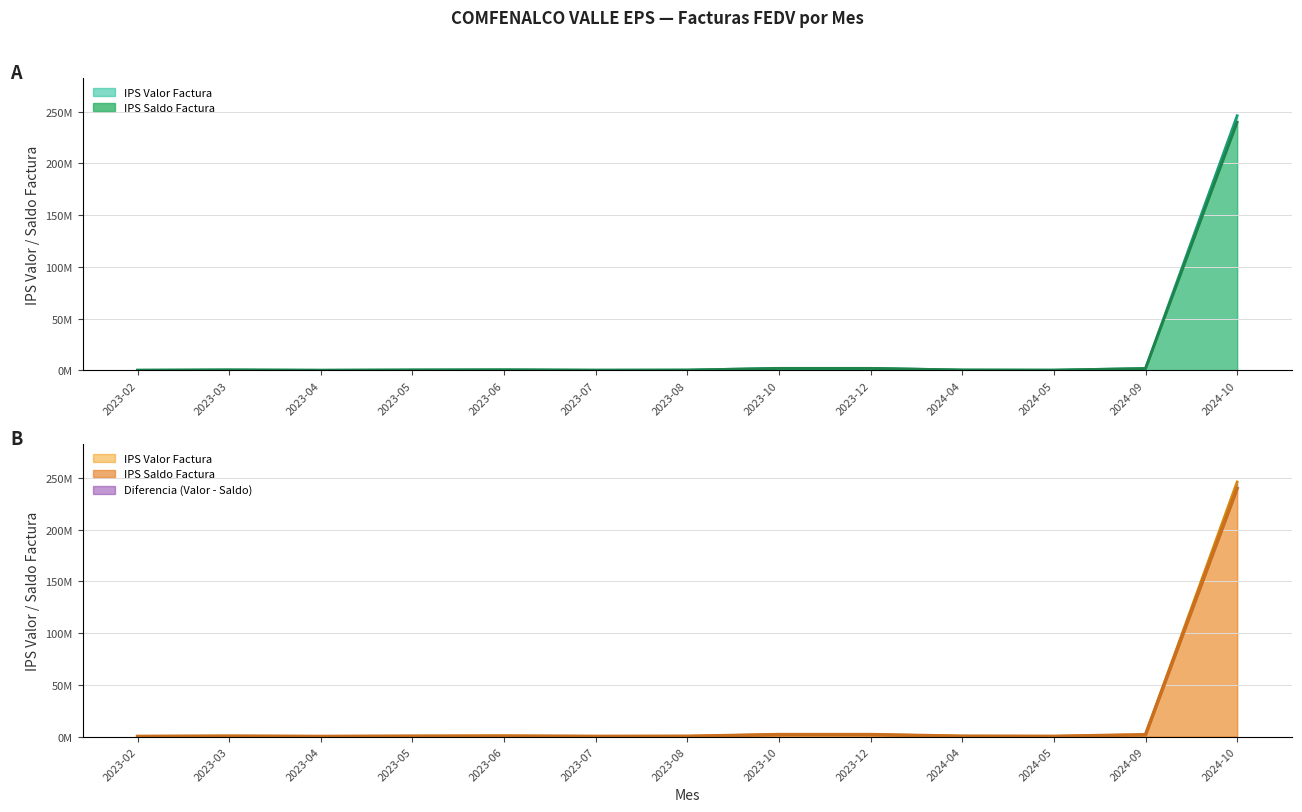

What is the lowest value of the IPS Saldo Factura series?

52000